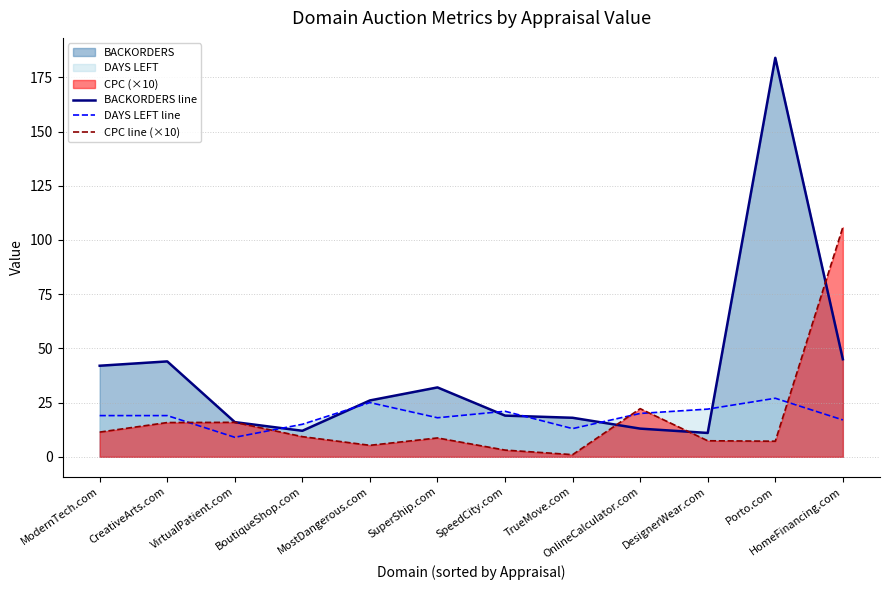

How many data points in CPC line (×10) are above 9?

6